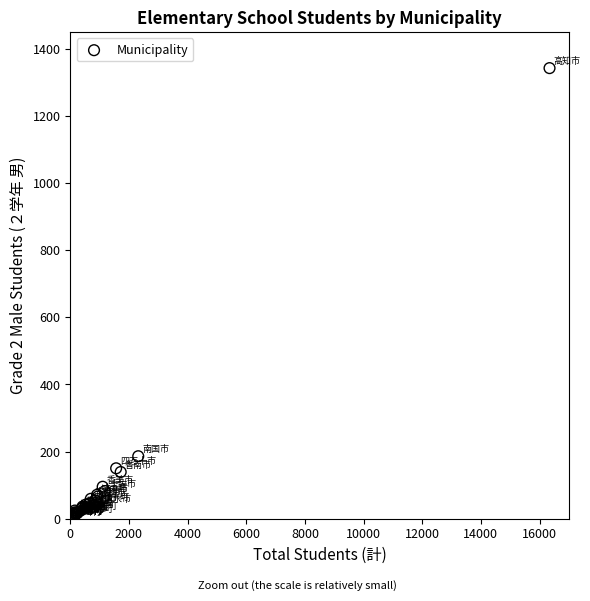

What Y value in the scatter plot is closest to 671?

186